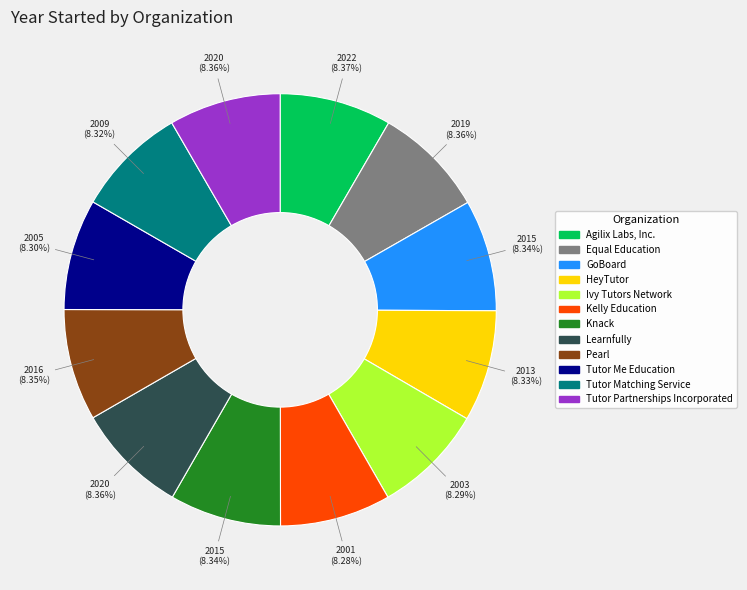

Combined, what portion of the pie is Tutor Partnerships Incorporated and Learnfully?

16.7%